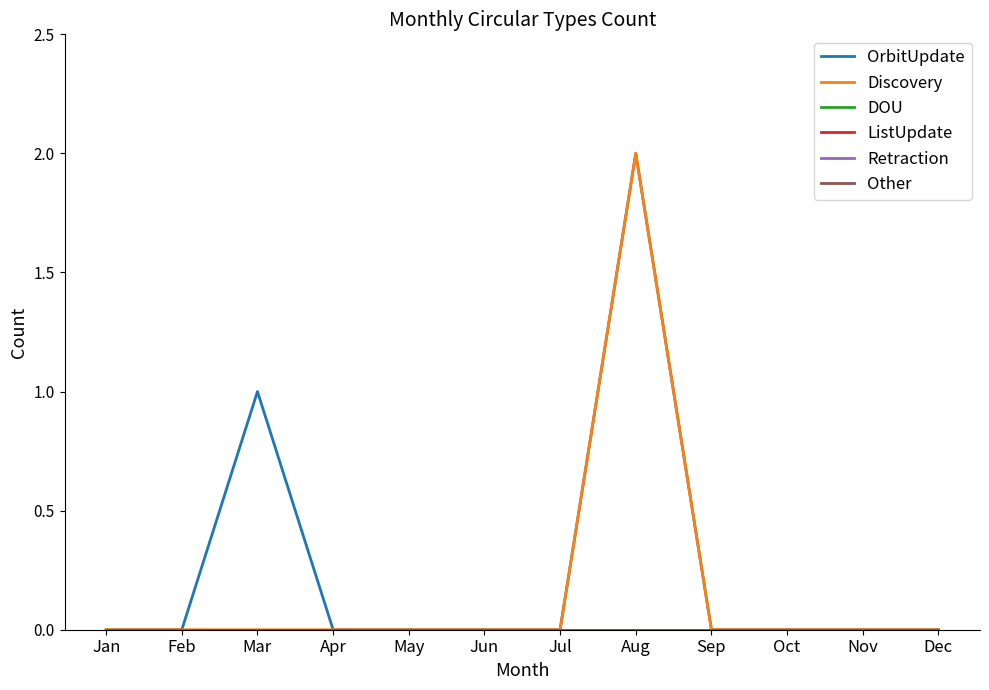

What is the difference between the highest and lowest values at Aug?

2